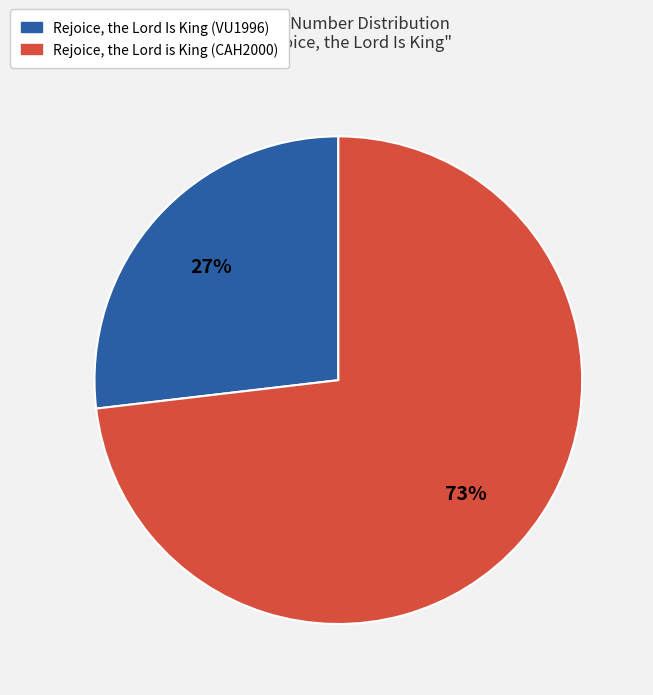

Do Rejoice, the Lord is King (CAH2000) and Rejoice, the Lord Is King (VU1996) together represent more than half of the pie?

Yes